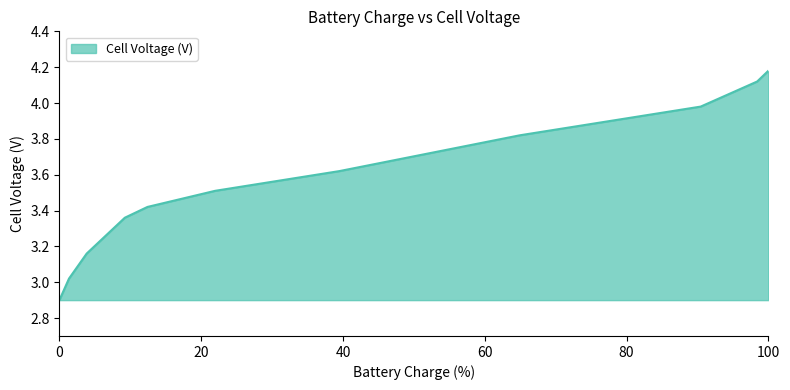

What is the minimum value shown in the chart?

2.9